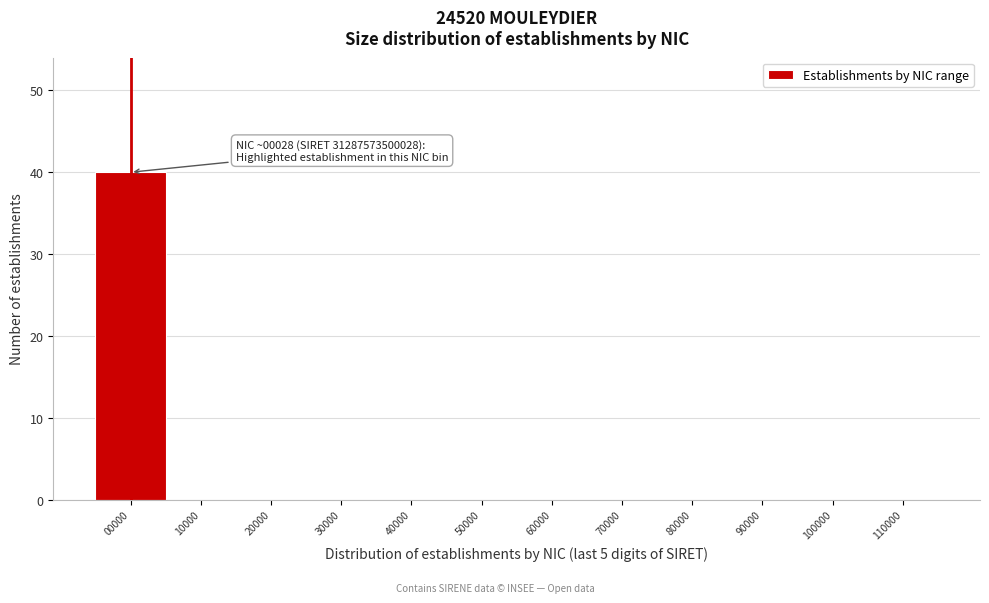

Reading right to left, list all the values displayed in this chart.

110000=0	100000=0	90000=0	80000=0	70000=0	60000=0	50000=0	40000=0	30000=0	20000=0	10000=0	00000=40